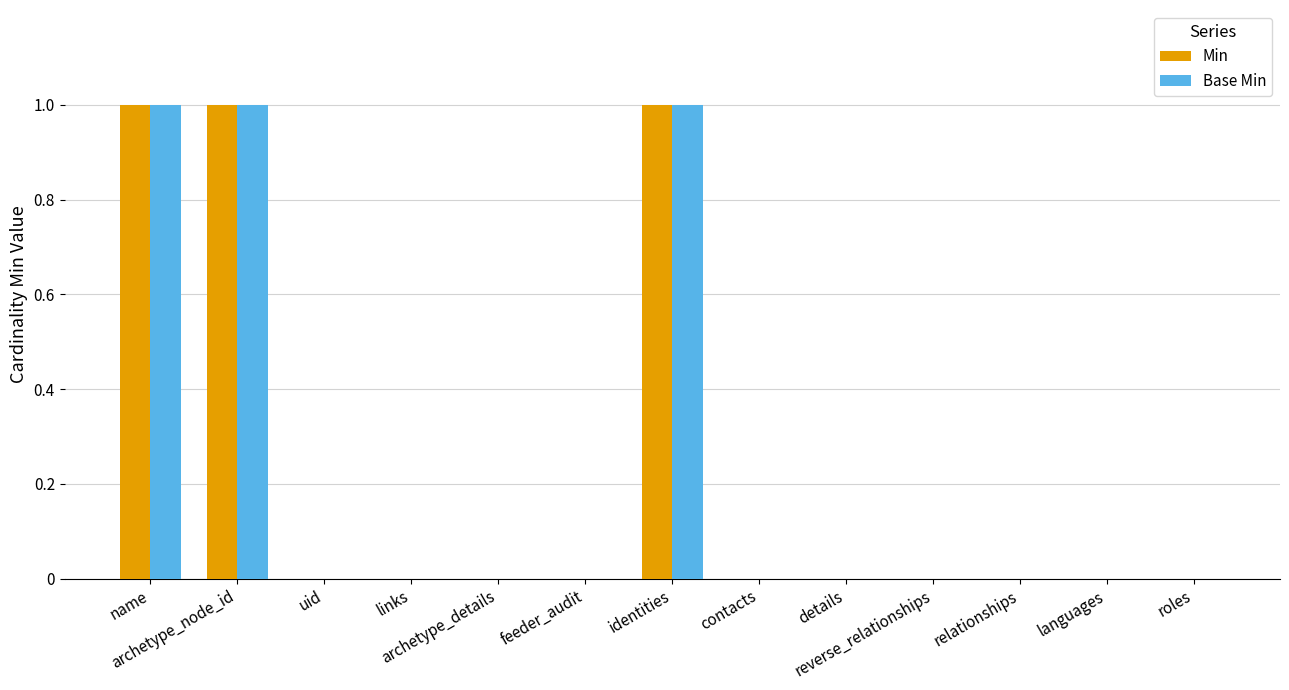

Reading left to right, extract all data points from this chart.

Min: name=1	archetype_node_id=1	uid=0	links=0	archetype_details=0	feeder_audit=0	identities=1	contacts=0	details=0	reverse_relationships=0	relationships=0	languages=0	roles=0
Base Min: name=1	archetype_node_id=1	uid=0	links=0	archetype_details=0	feeder_audit=0	identities=1	contacts=0	details=0	reverse_relationships=0	relationships=0	languages=0	roles=0